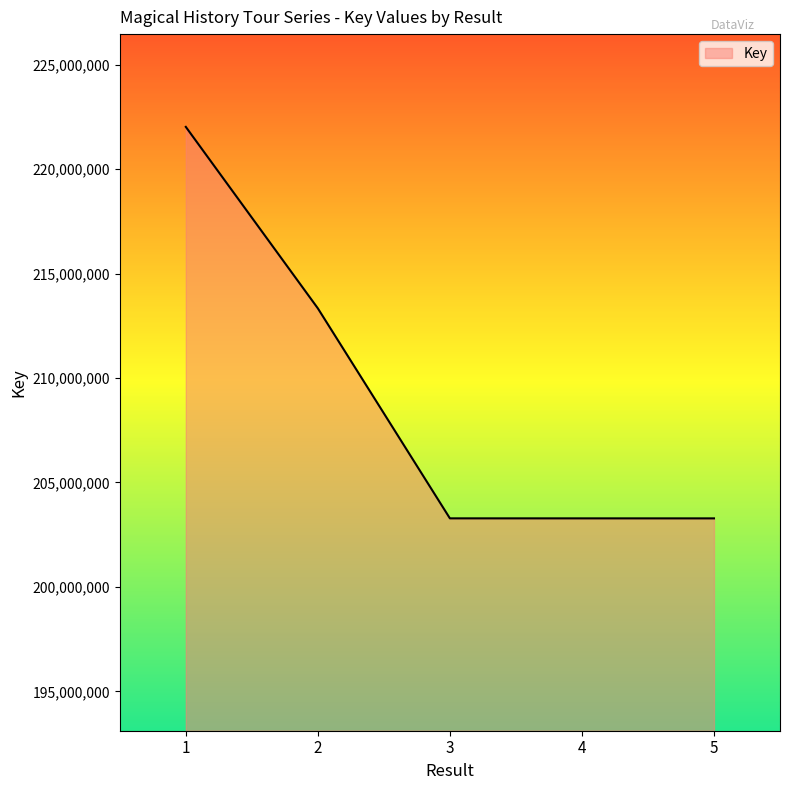

What is the difference between the maximum and minimum values?

18739326